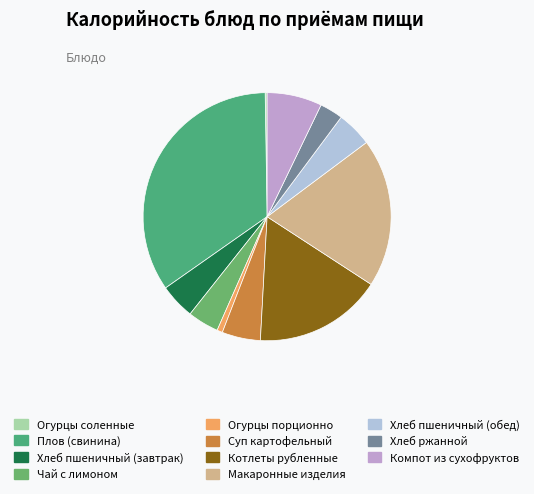

Which category has the biggest portion of the pie?

Плов (свинина)